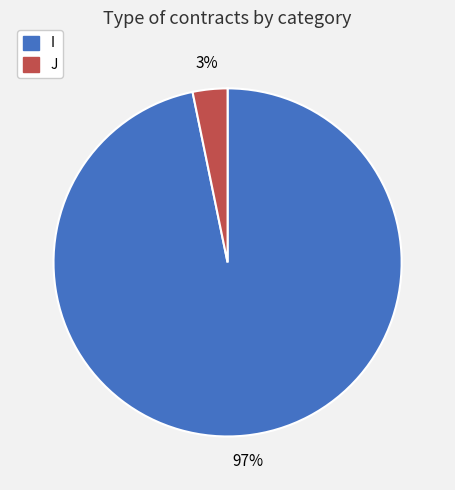

To the nearest percent, what is the average slice percentage?

50%